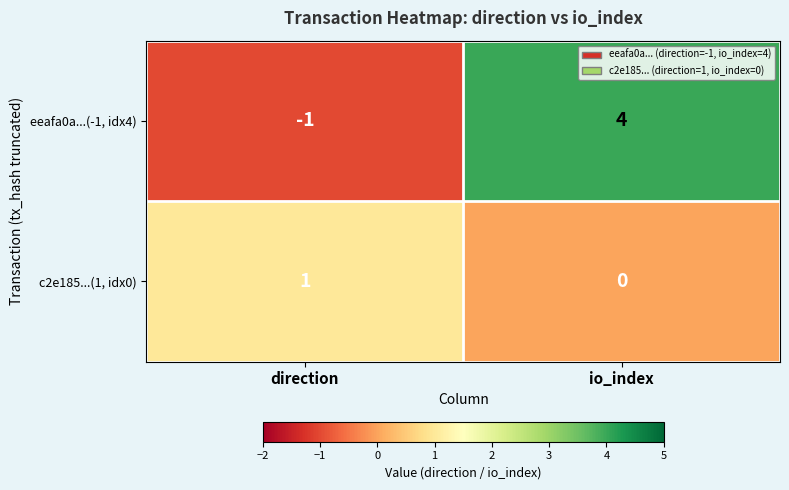

Reading right to left, list all the values displayed in this chart.

eeafa0a...(-1, idx4): io_index=4	direction=-1
c2e185...(1, idx0): io_index=0	direction=1